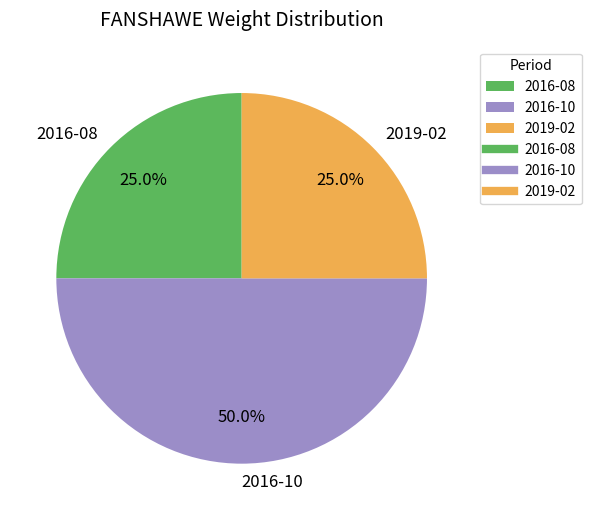

Count the number of slices in the pie.

3